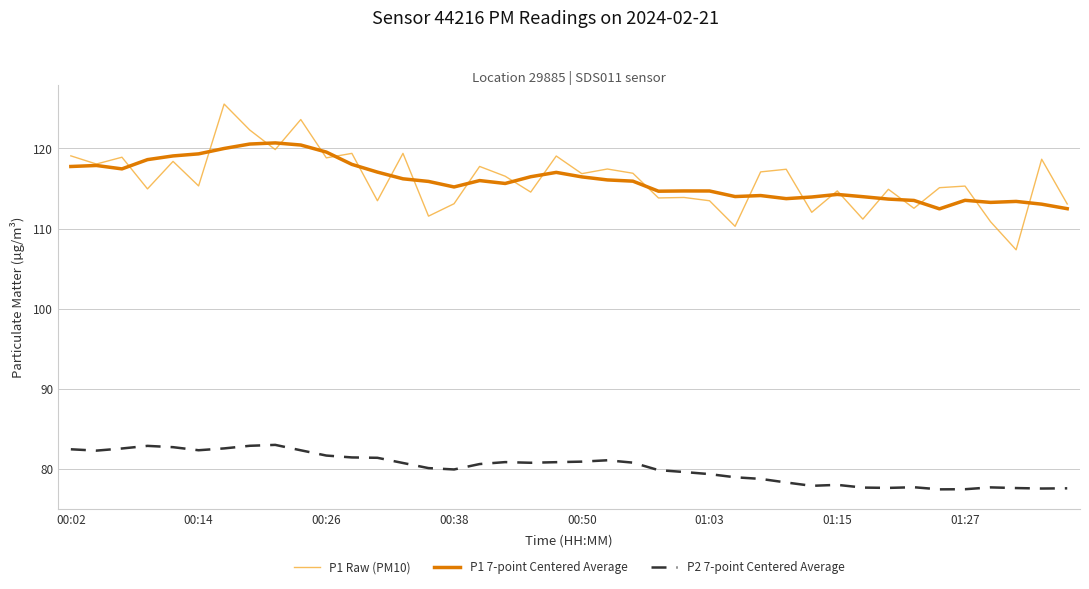

At how many categories does at least one series exceed 87?

40